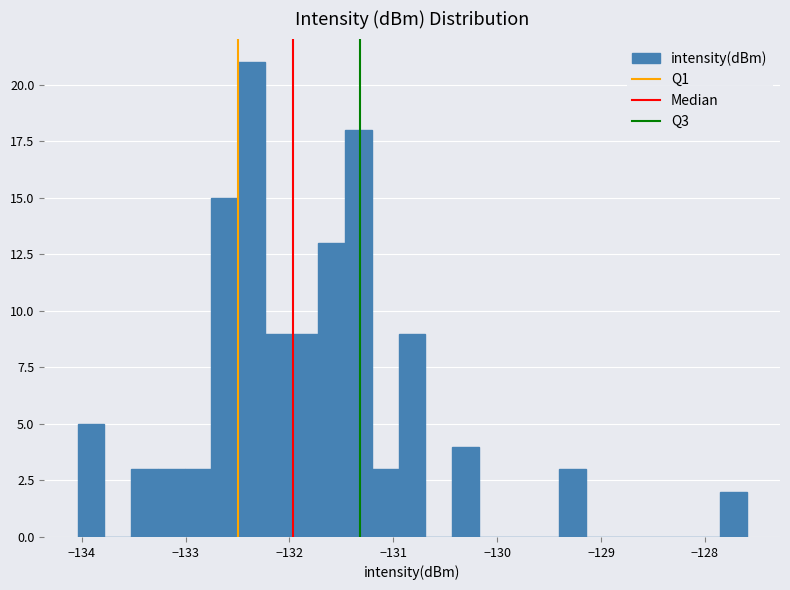

Read against the x-axis, roughly where is the centre of the tallest bar?

-132.4